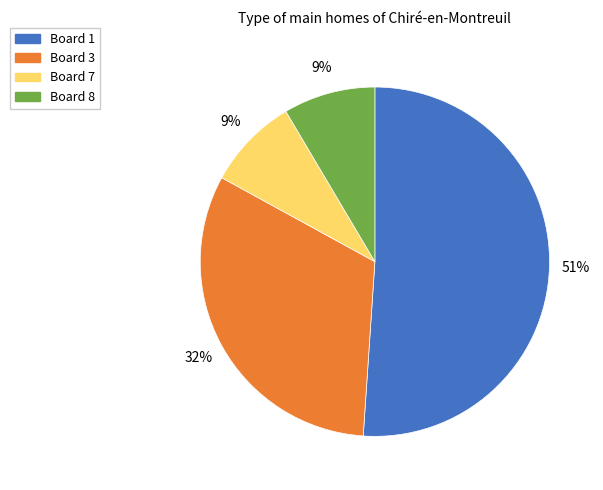

What is the largest slice in the pie chart?

Board 1